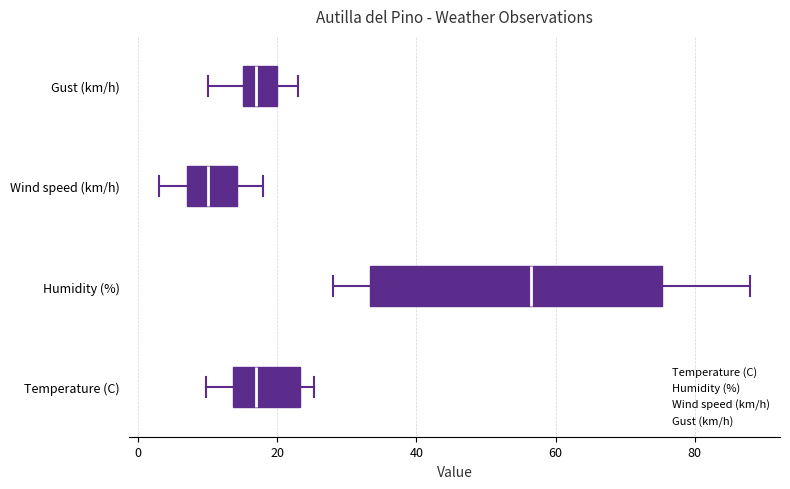

Reading bottom to top, read every box against the x-axis: the position of its median line, the range the box covers, and the ends of its whiskers. The values are not printed on the chart, so give them approximately, as read against the axis.

Temperature (C): median 16, box 14 to 24, whiskers 10 to 26
Humidity (%): median 56, box 34 to 76, whiskers 28 to 88
Wind speed (km/h): median 10, box 8 to 14, whiskers 4 to 18
Gust (km/h): median 18, box 16 to 20, whiskers 10 to 24